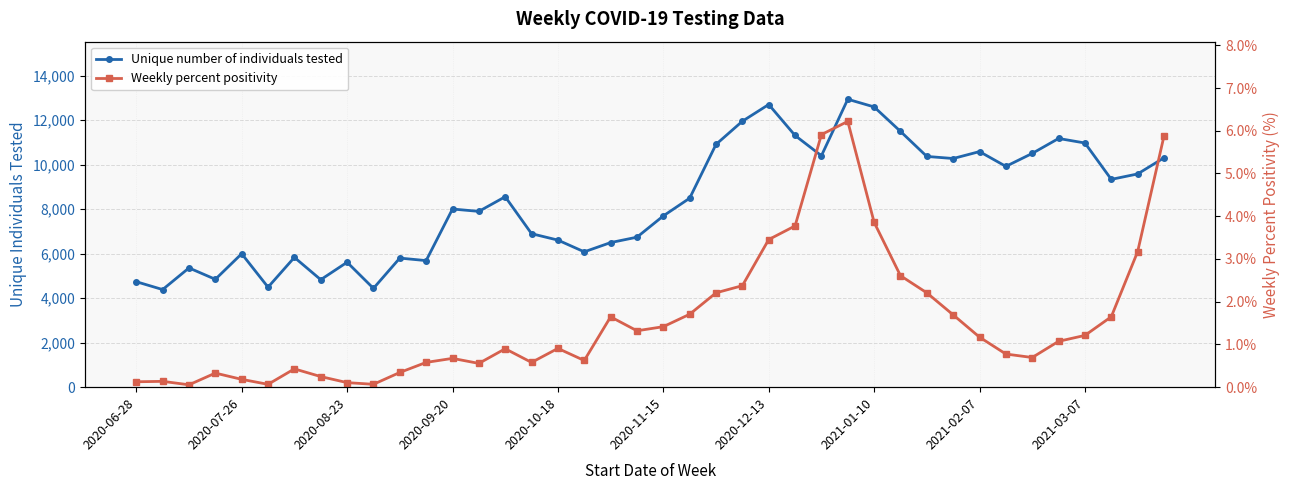

At which category is the sum across all series the highest?

27